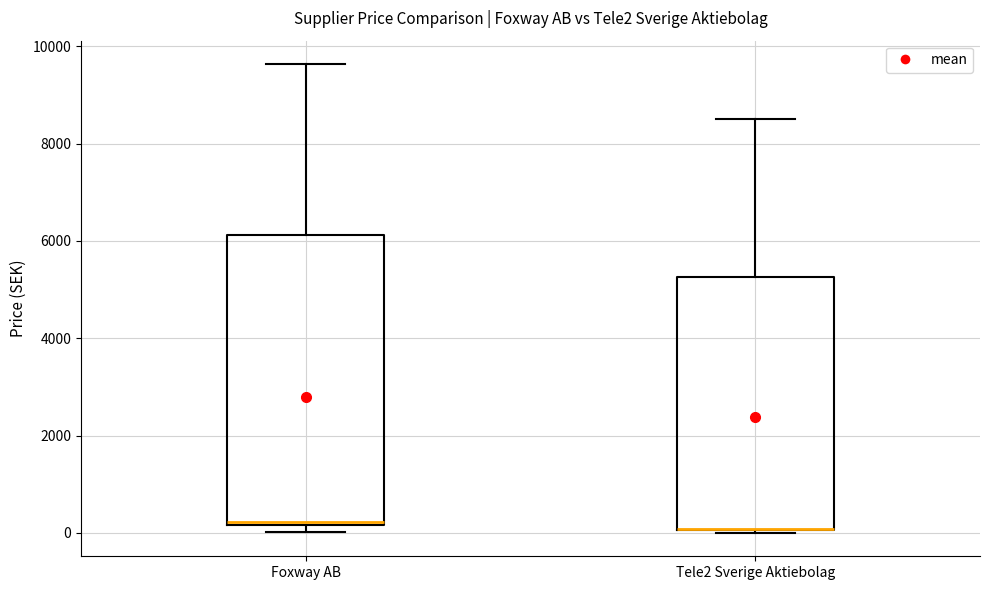

Comparing the boxes themselves (not the whiskers), which one is the tallest?

Foxway AB